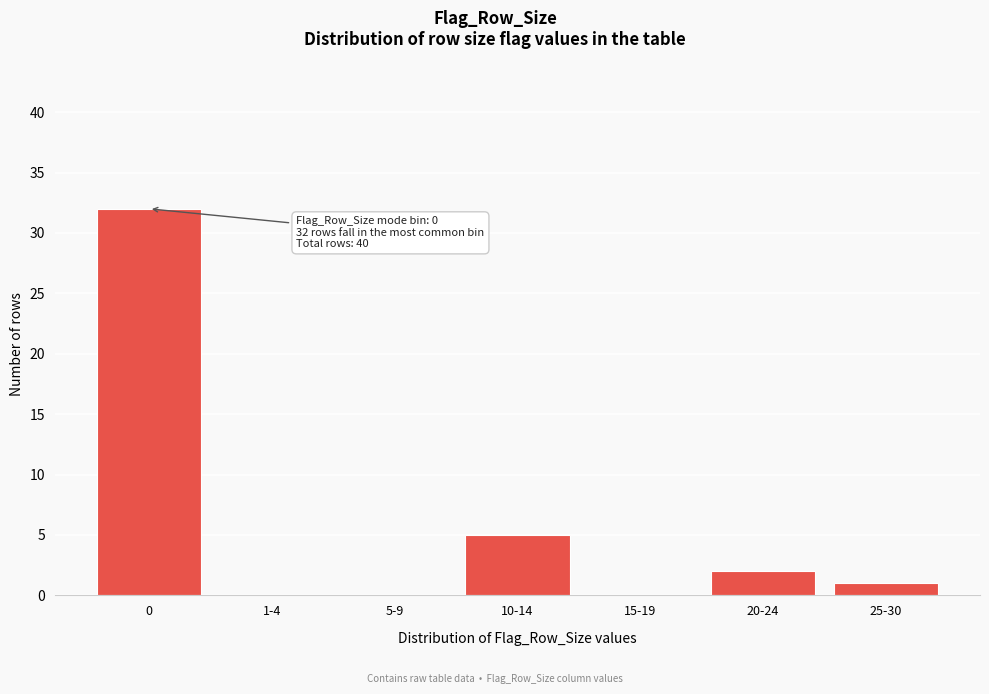

Reading left to right, extract all data points from this chart.

0=32	1-4=0	5-9=0	10-14=5	15-19=0	20-24=2	25-30=1